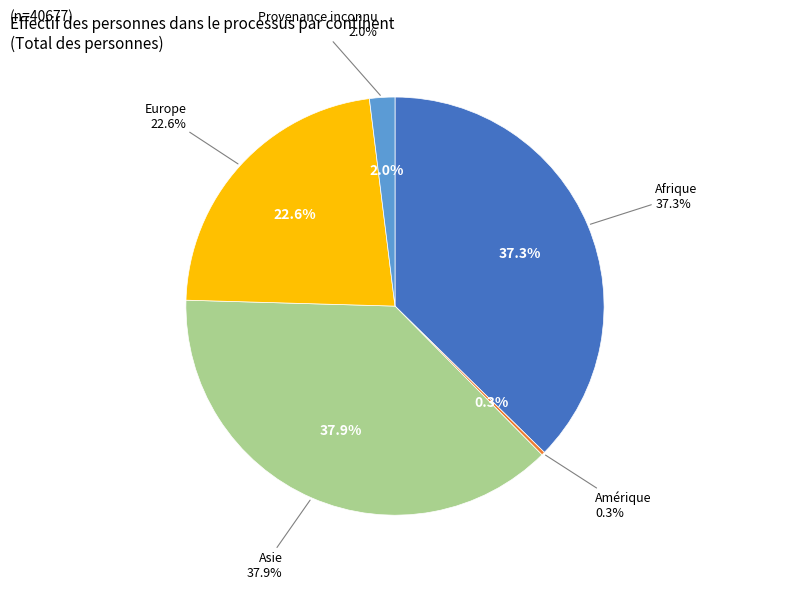

Count the number of slices in the pie.

5